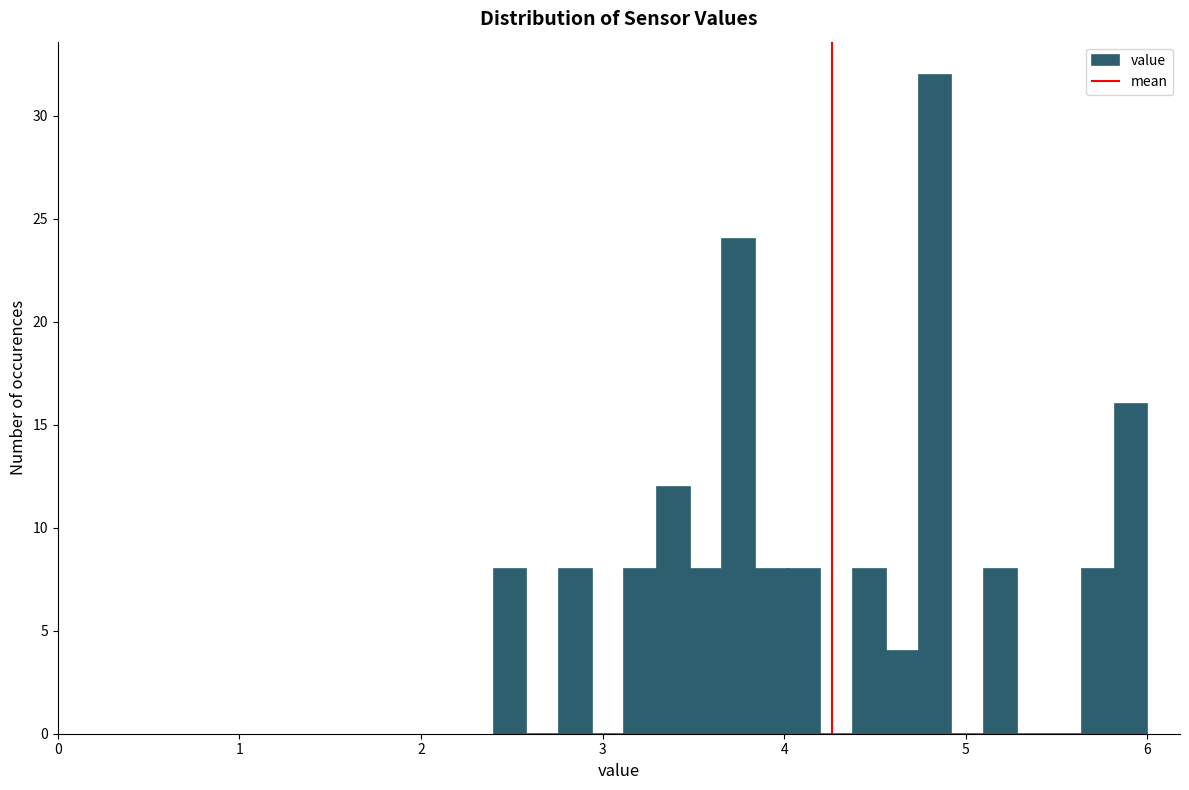

Around what value on the x-axis is the tallest bar? Give the approximate position of its centre, as read against the axis.

4.8